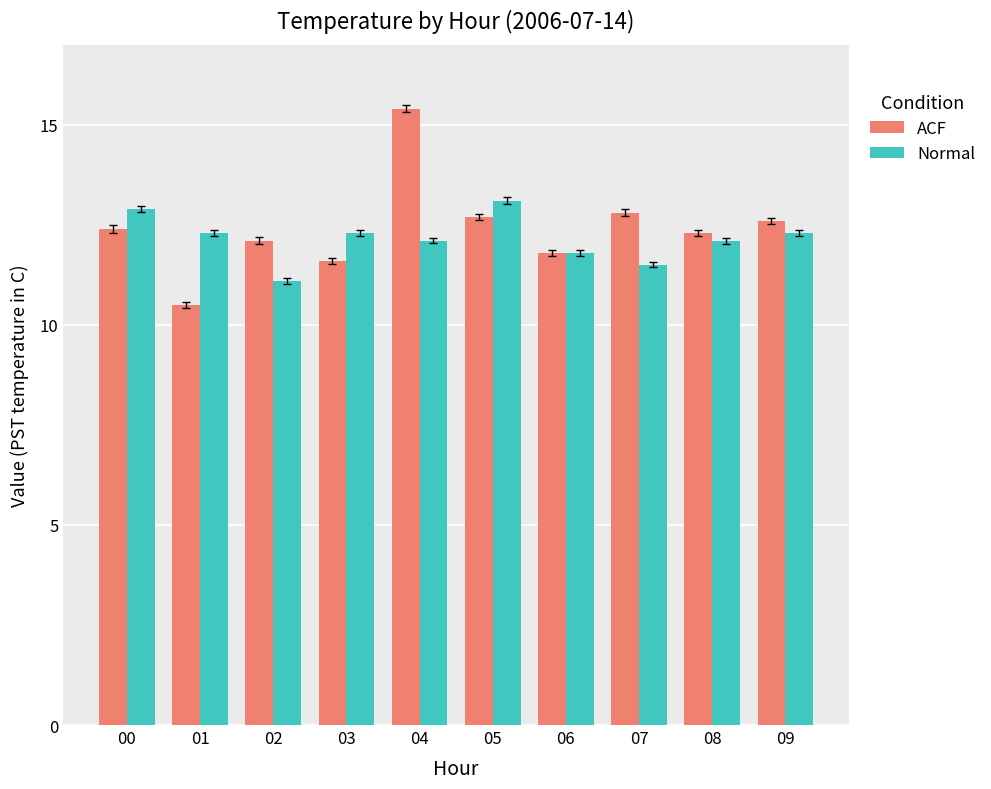

Rank the series at 07 from highest to lowest value.

ACF, Normal